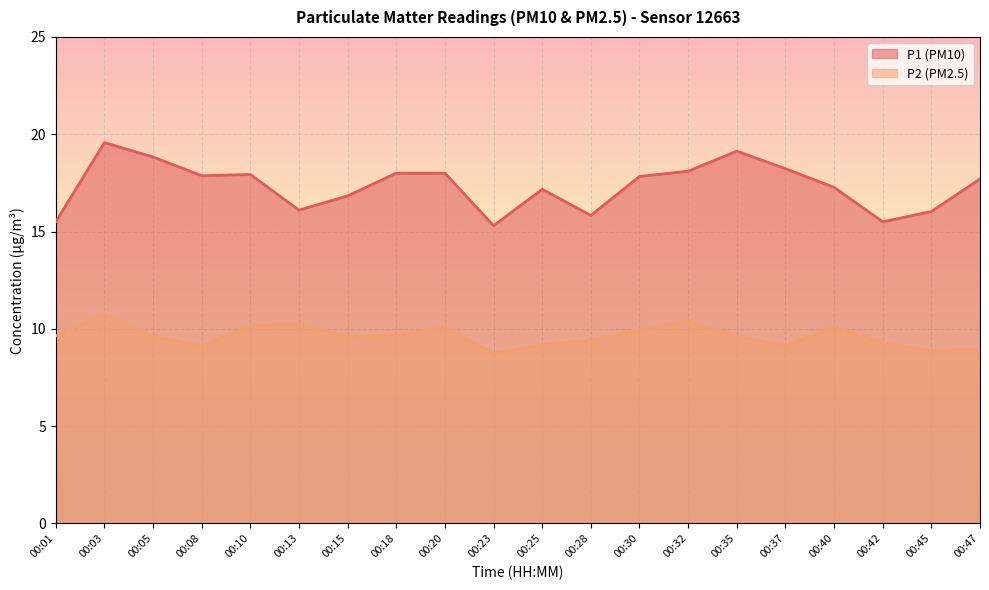

What is the difference between the maximum and second lowest values in the P2 series?

1.9